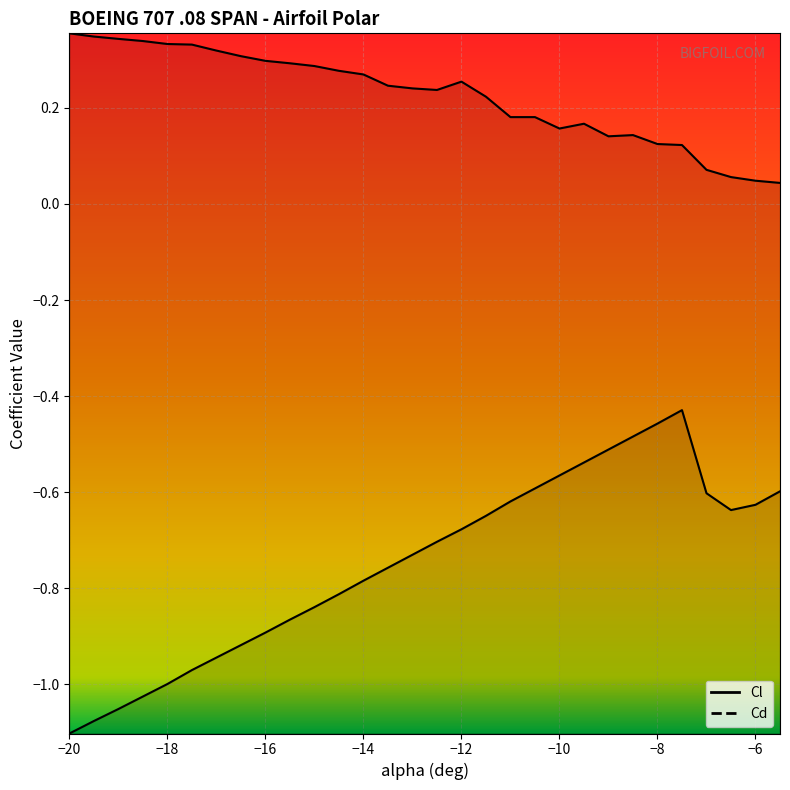

Is the value of Cd at -12 greater than the value of Cl at -14.5?

Yes